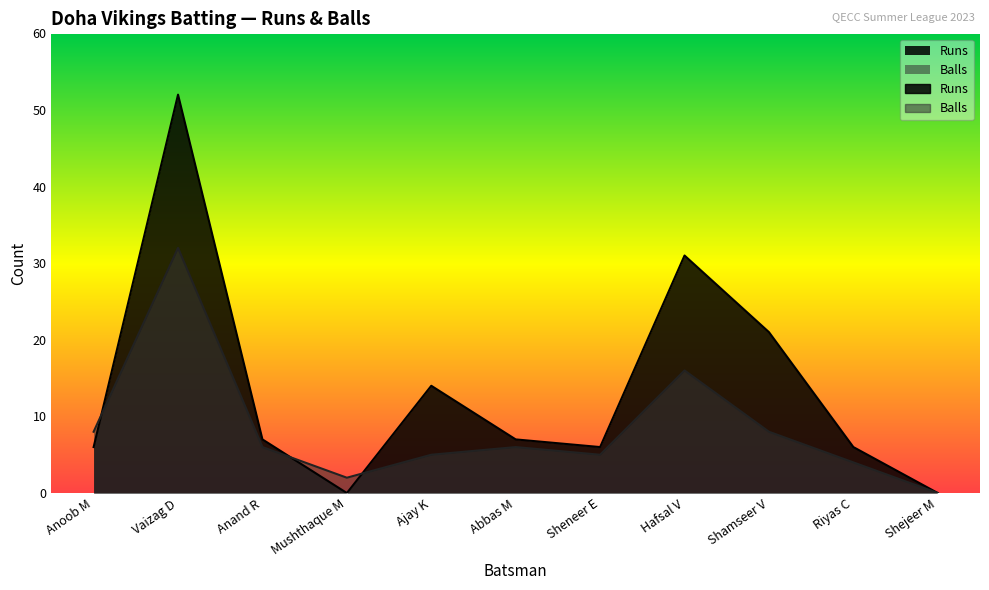

At which category does Runs reach its first local valley?

Mushthaque M